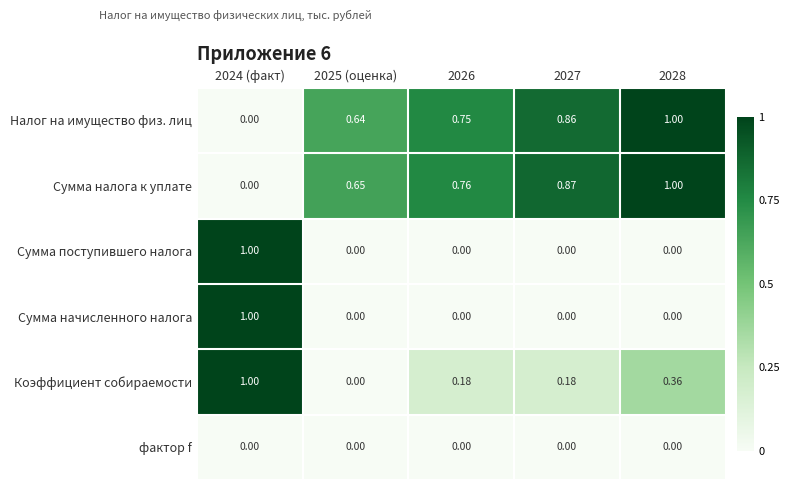

Which series has the largest total across all categories?

Сумма налога к уплате